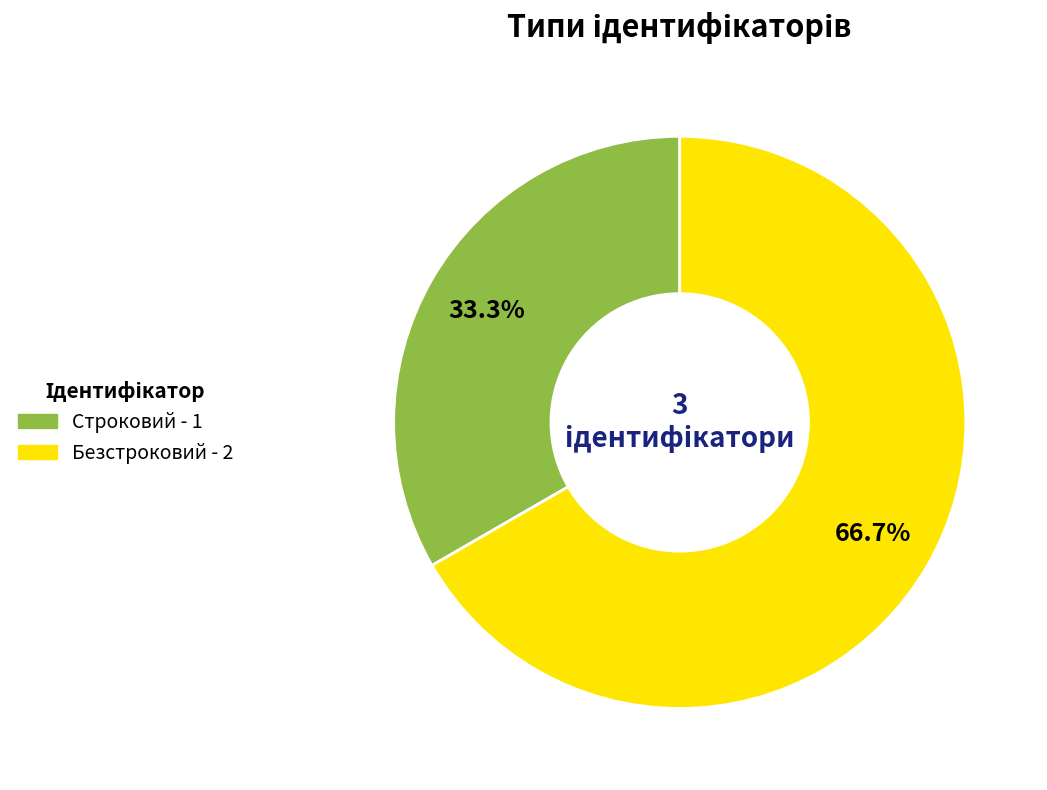

Which slice is the largest?

Безстроковий